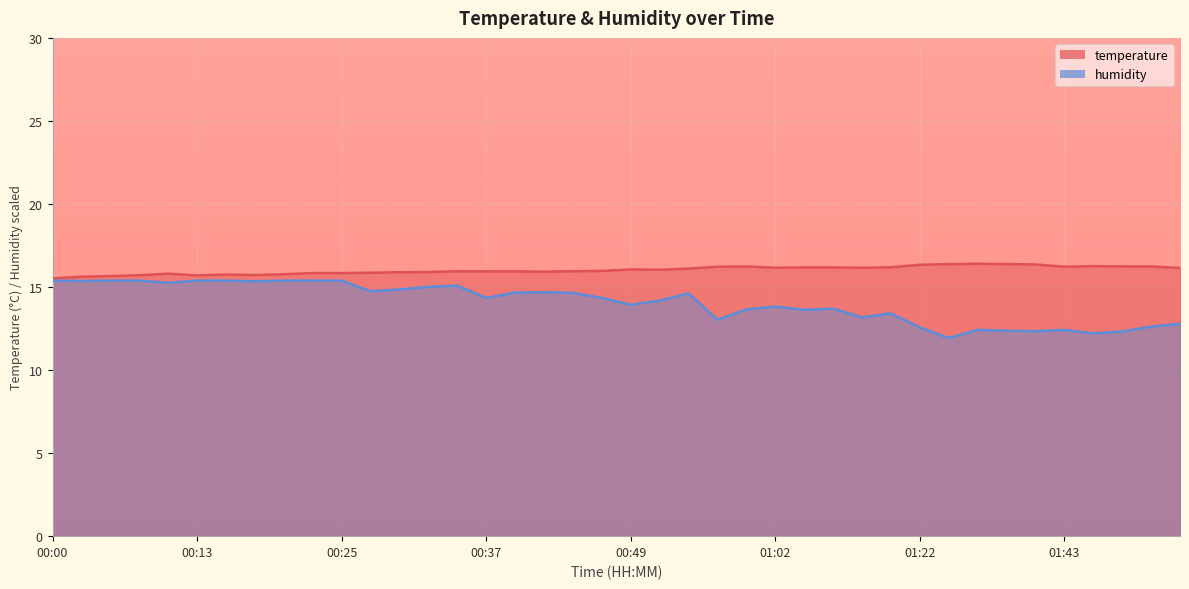

What is the value of the temperature point at the 18th from the left?

15.9